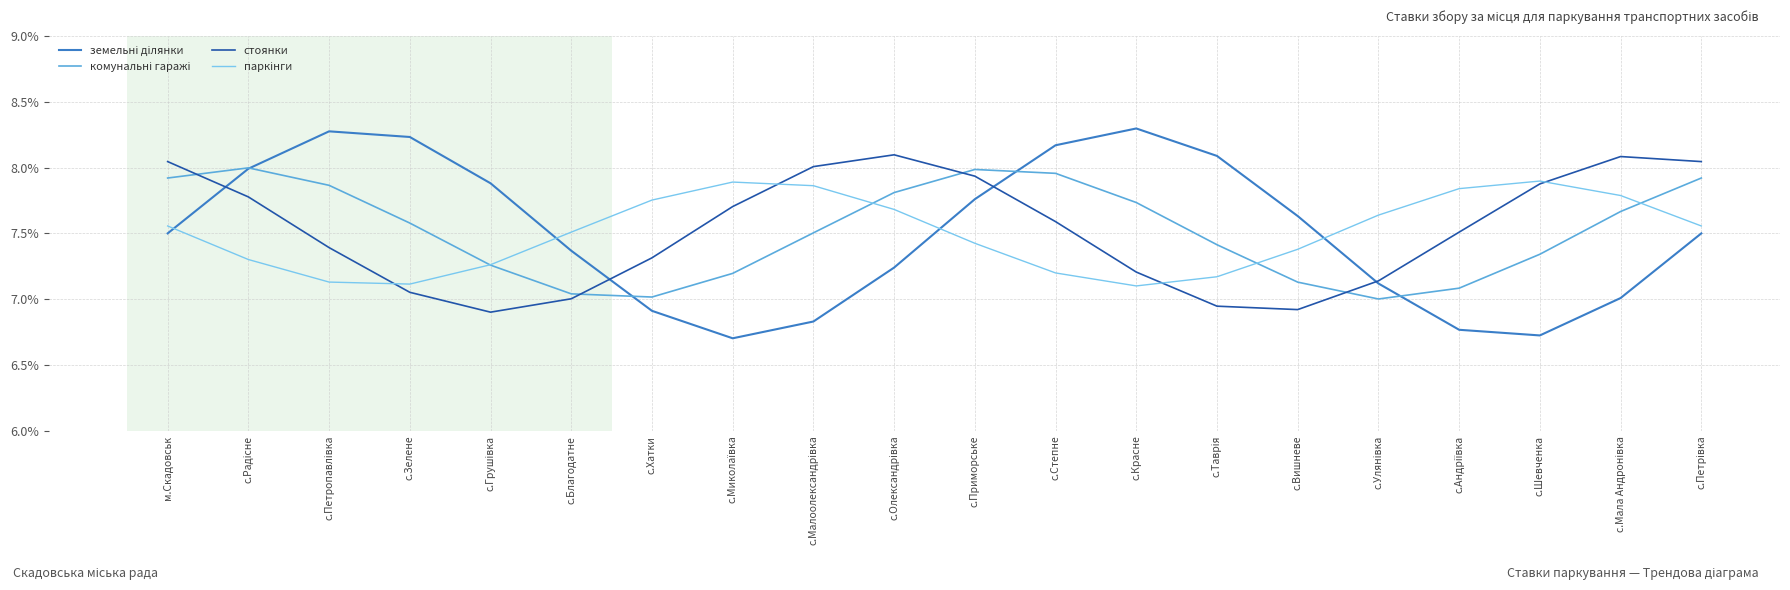

Does the chart have visible grid lines?

Yes